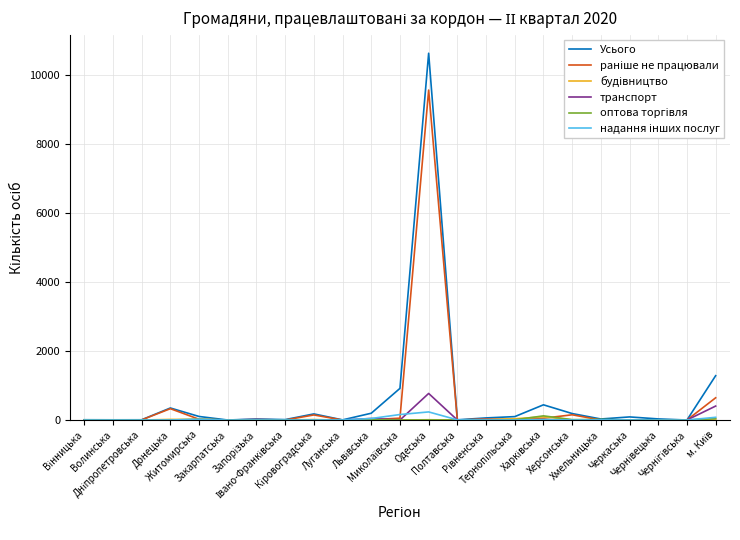

What is the greatest value displayed?

10640